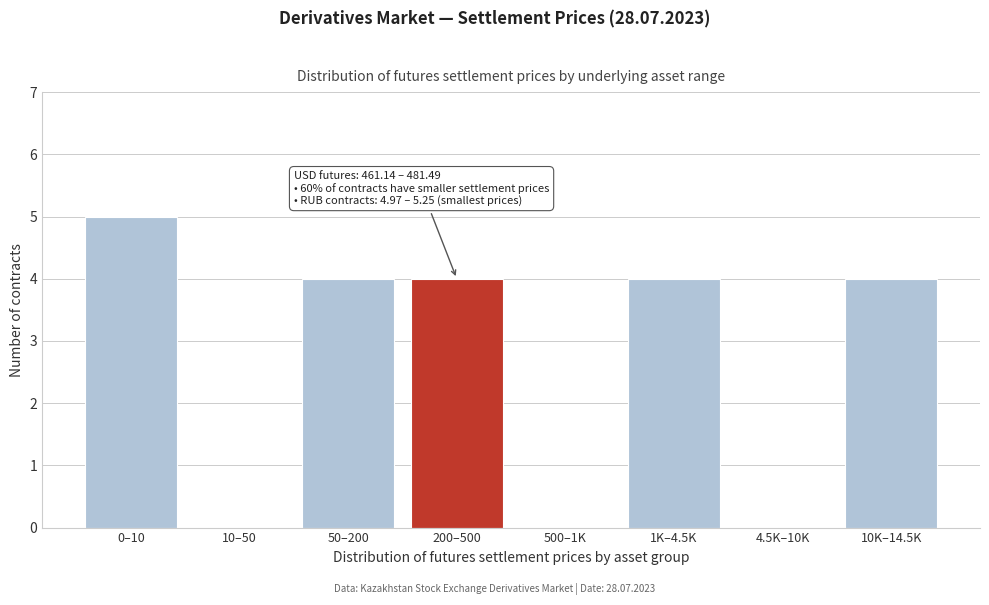

Reading left to right, transcribe all the data shown in this chart.

0–10=5	10–50=0	50–200=4	200–500=4	500–1K=0	1K–4.5K=4	4.5K–10K=0	10K–14.5K=4